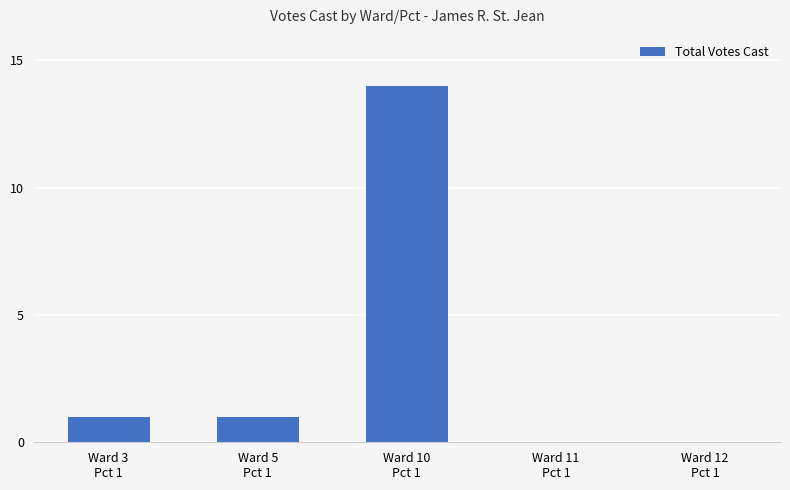

Reading right to left, transcribe all the data shown in this chart.

0	0	14	1	1